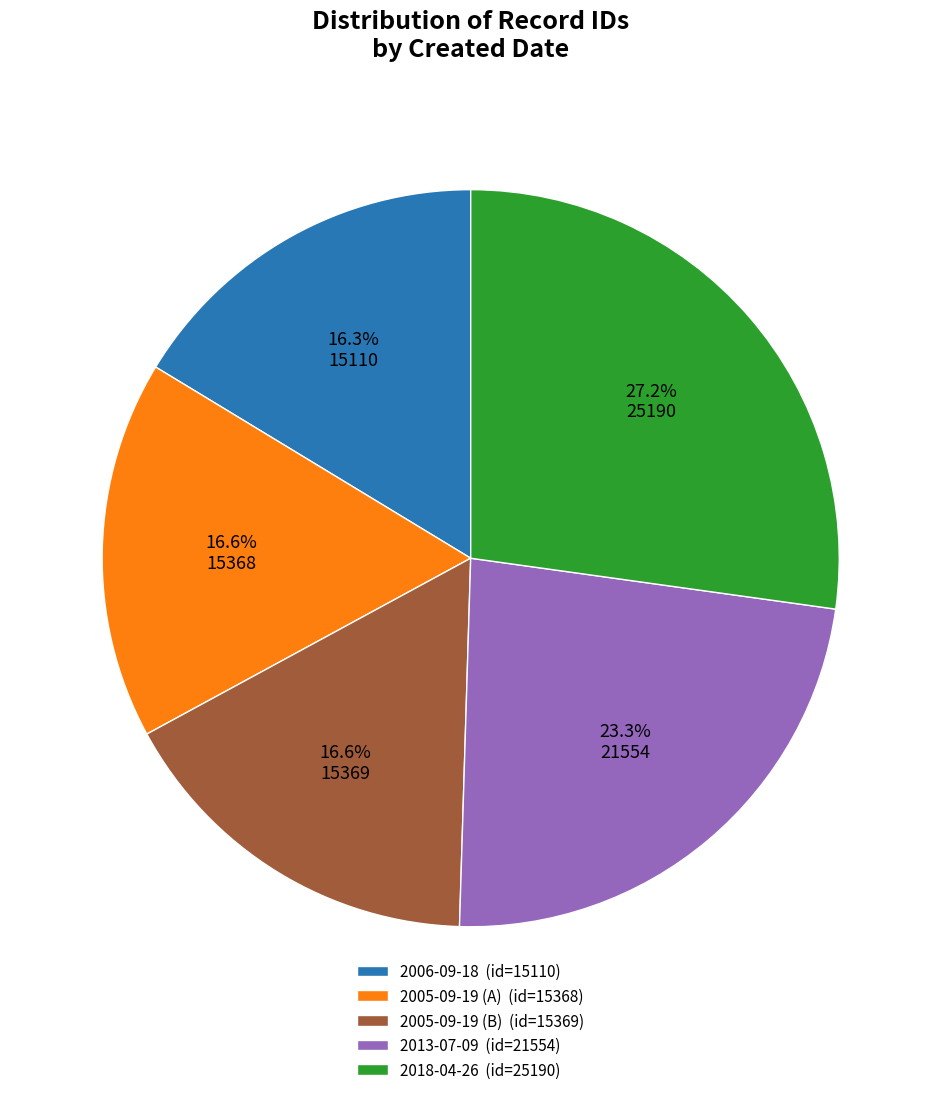

To the nearest percent, what portion does 2013-07-09 represent?

23%